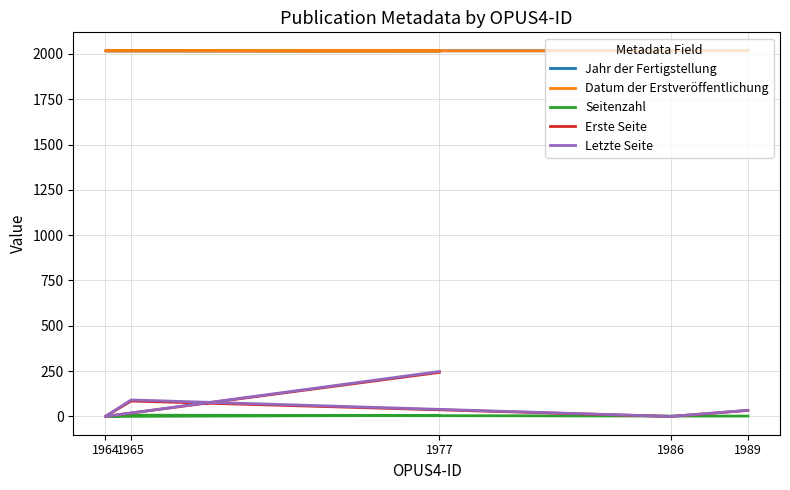

What is the greatest value displayed?

2018